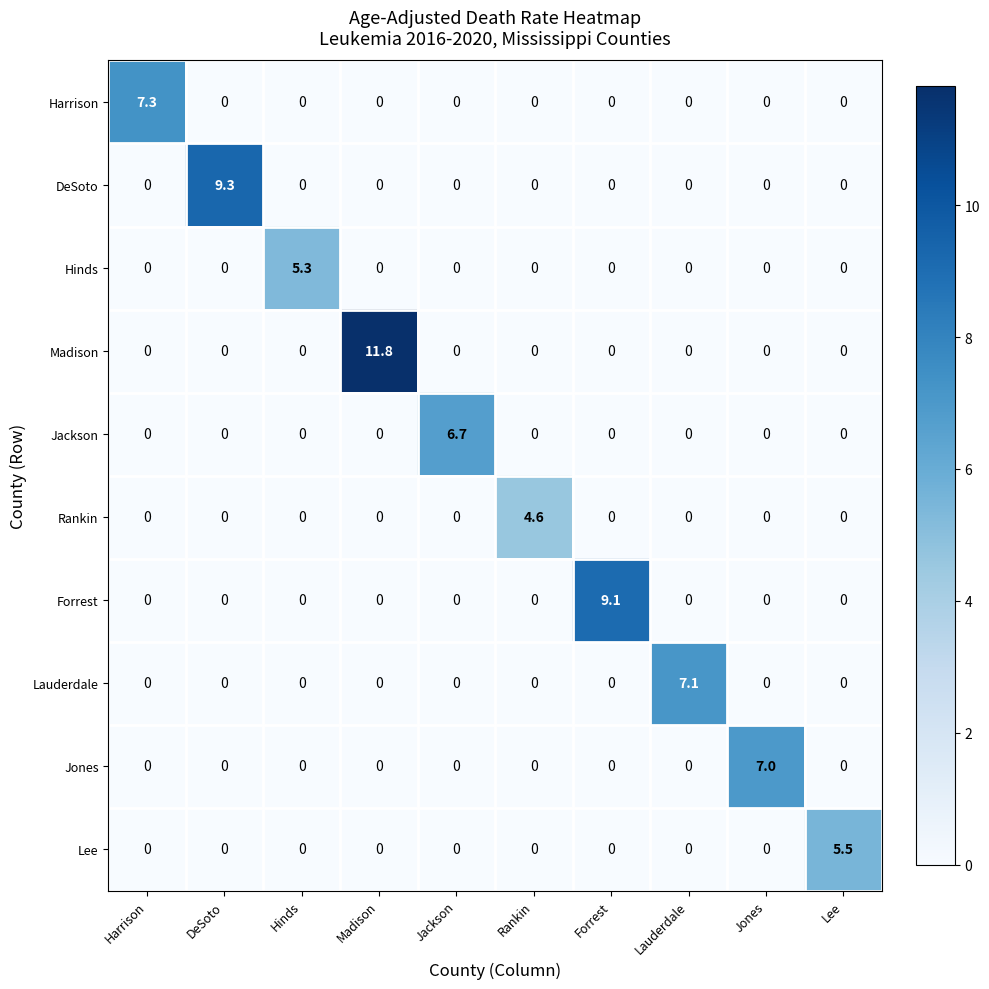

The value of Rankin at Harrison is 0.0. True or false?

True